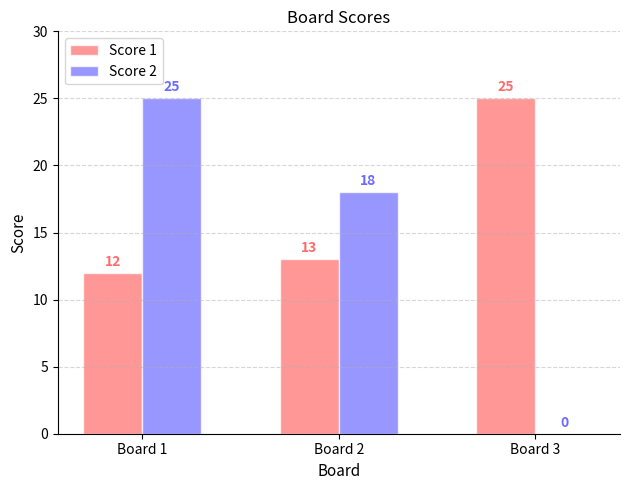

The value of Score 1 at Board 3 is 7. True or false?

False